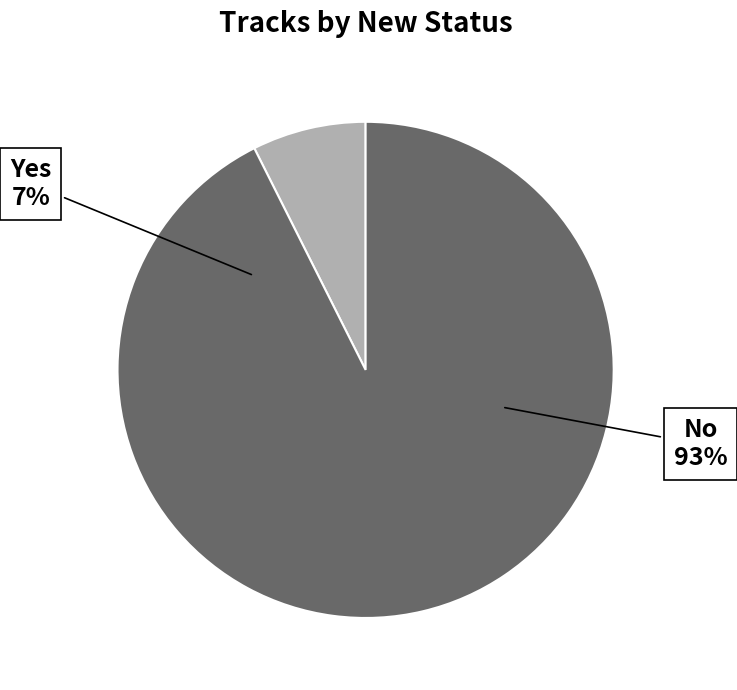

How many slices are in this pie chart?

2